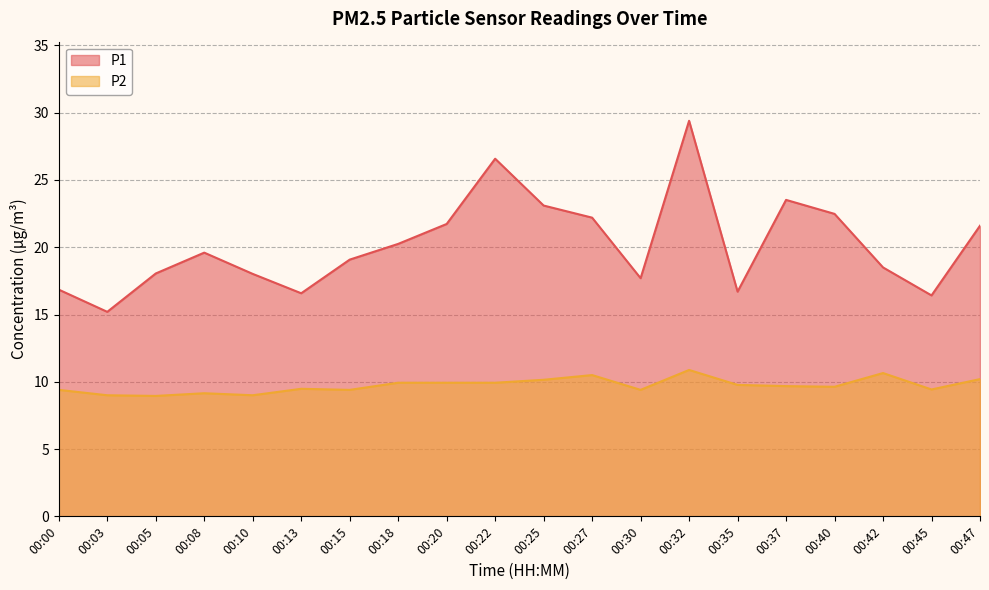

True or false: P2 and P1 cross at least once.

False